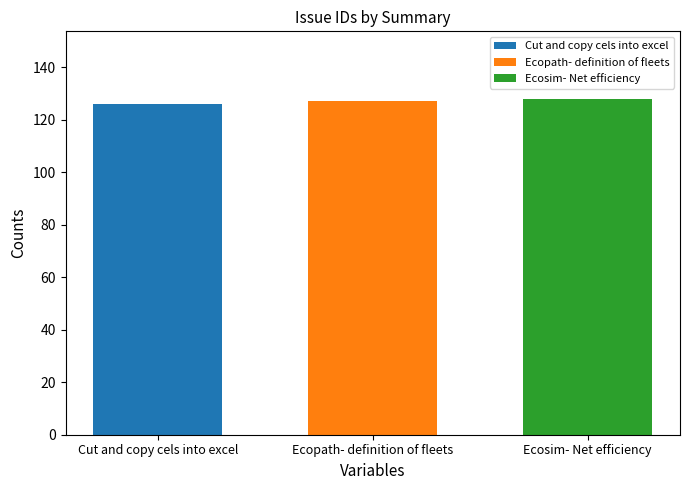

Which series has the widest spread of values?

Cut and copy cels into excel